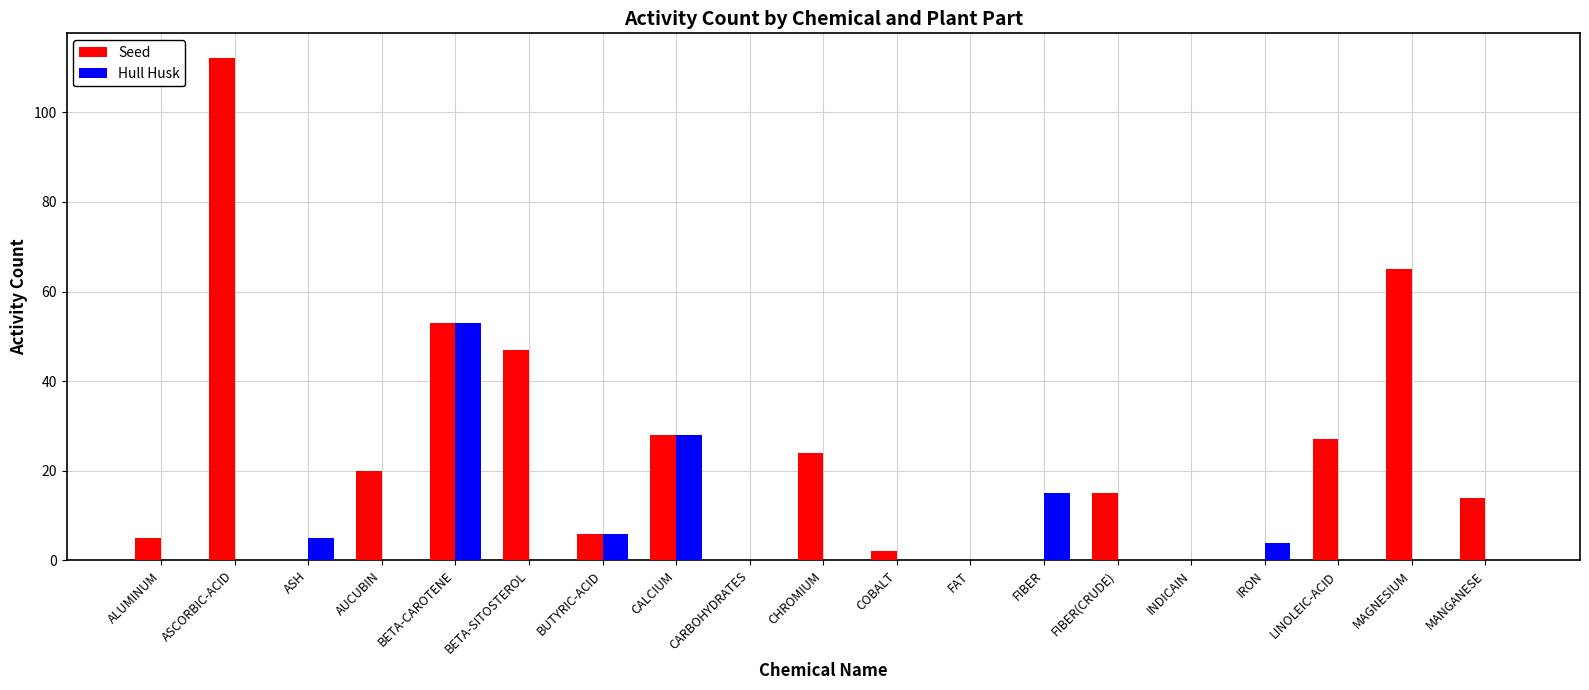

The value of Seed at AUCUBIN is 8. True or false?

False